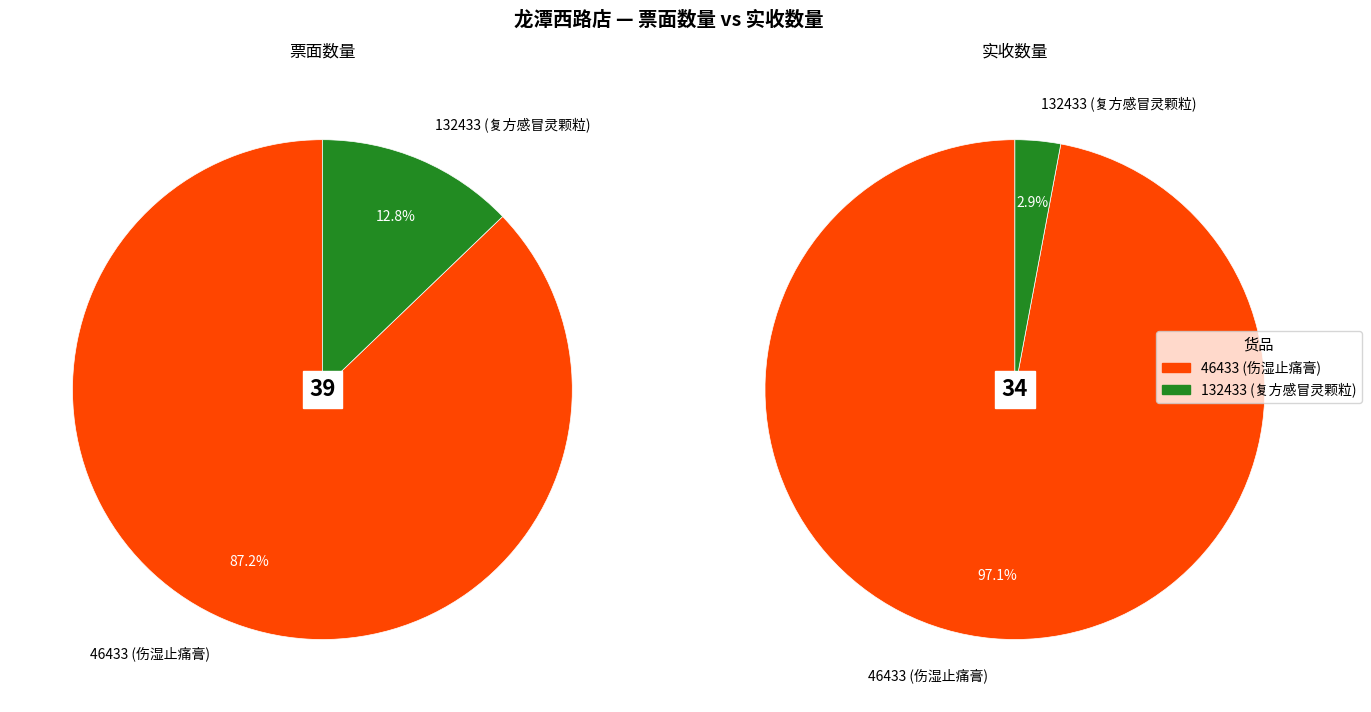

How much of the chart is everything except 46433 (伤湿止痛膏)?

12.8%